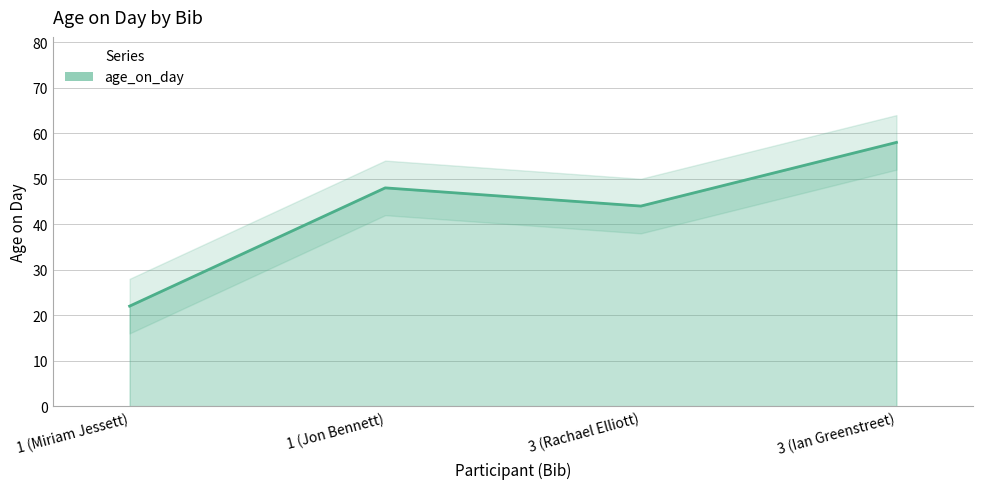

What is the difference between the values at 3 (Ian Greenstreet) and 1 (Miriam Jessett)?

36